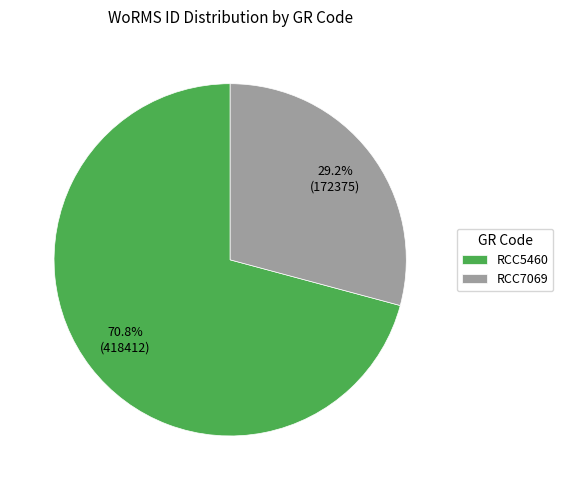

Which has a higher value, RCC5460 or RCC7069?

RCC5460